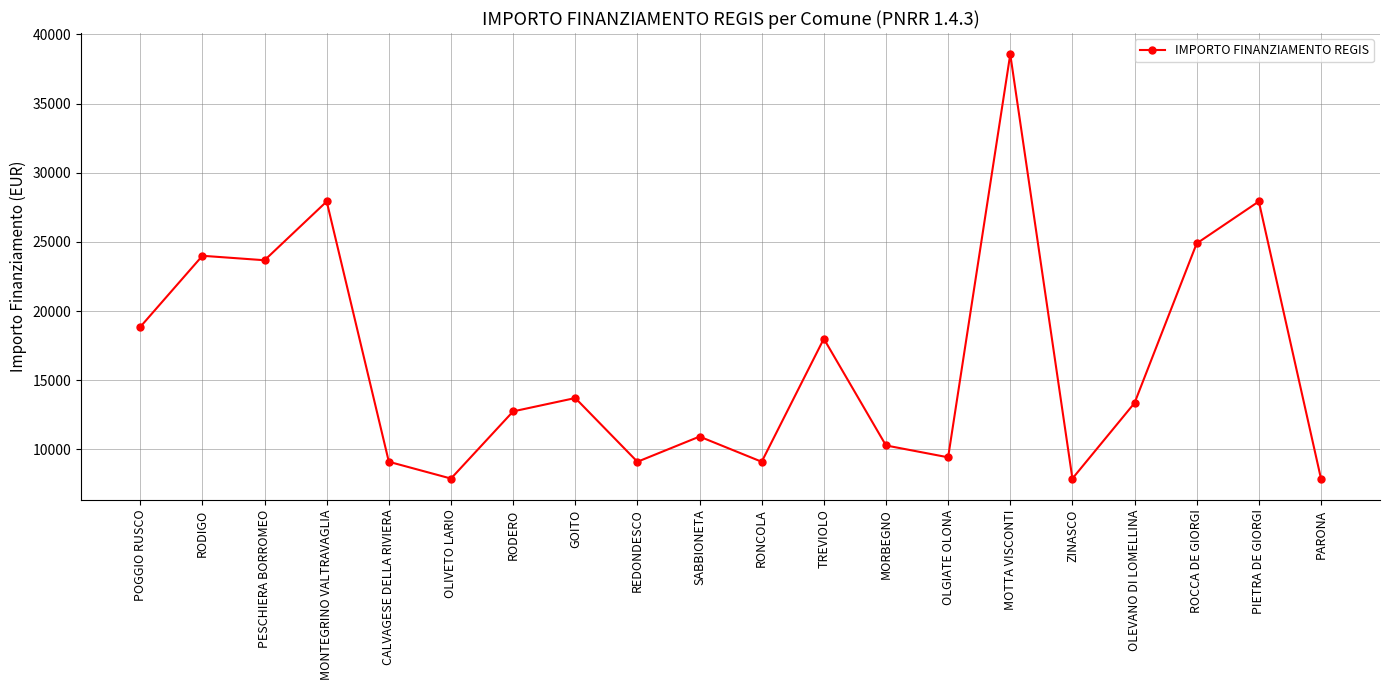

At which label is the value closest to 23228?

PESCHIERA BORROMEO